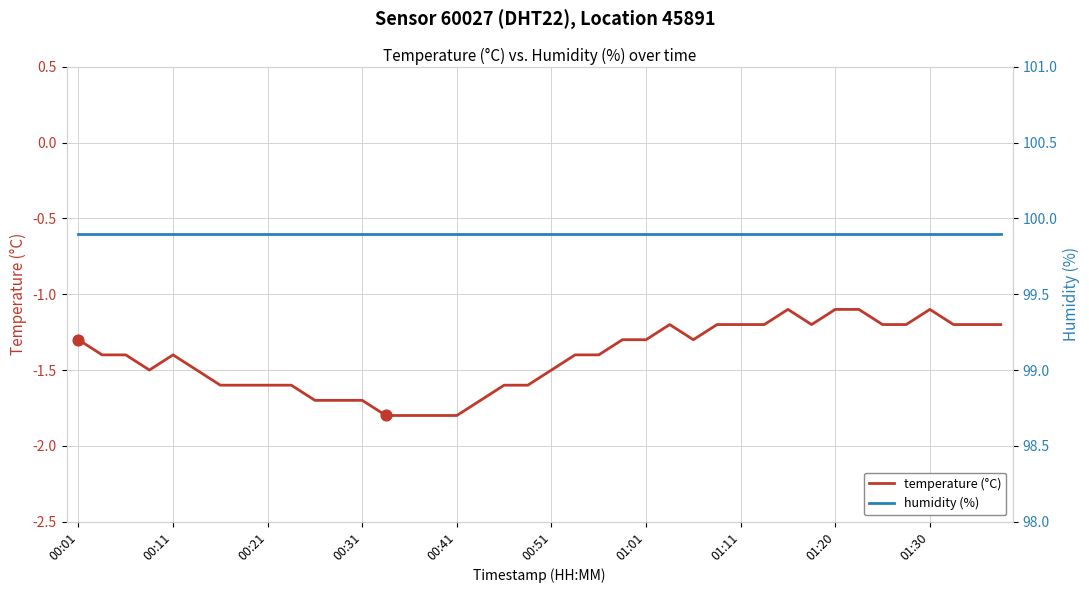

Which series contains the lowest Y value?

temperature (°C)